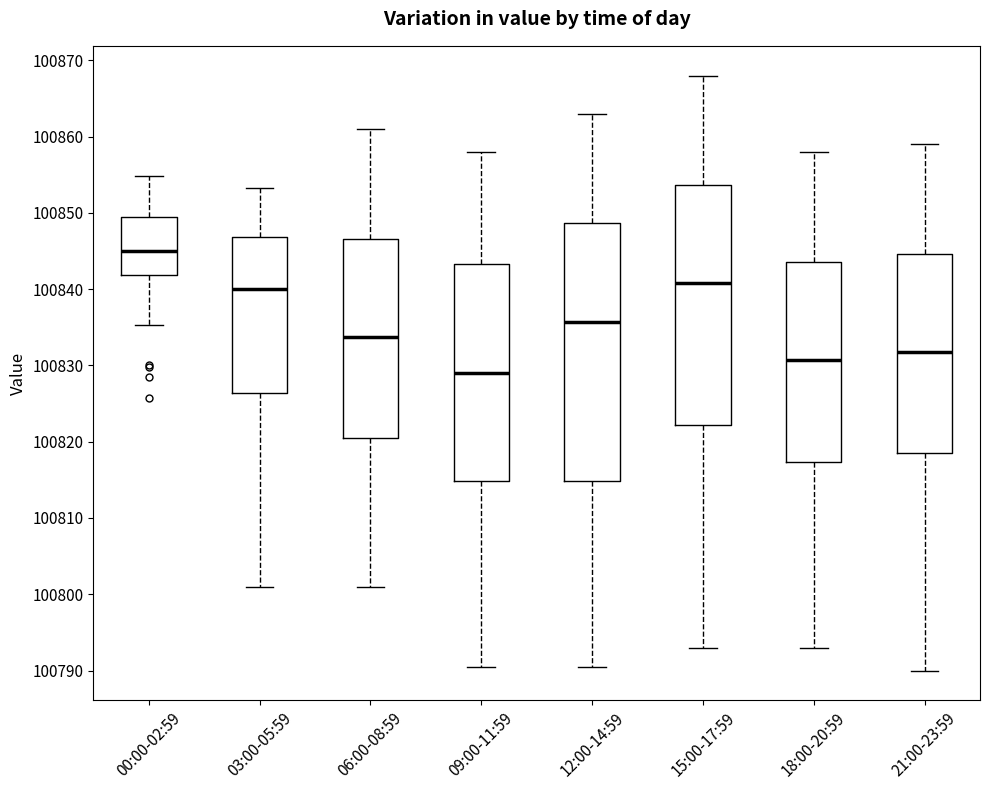

Which box's median line is the lowest?

09:00-11:59